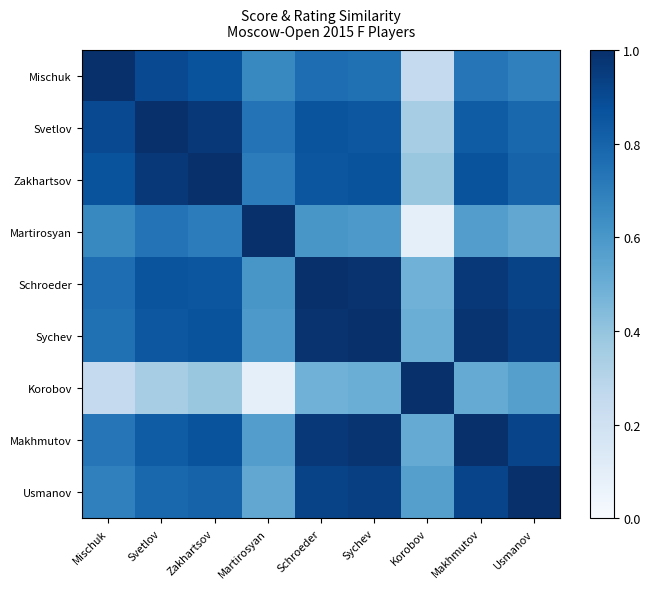

Rank the series at Martirosyan from lowest to highest value.

Korobov, Usmanov, Makhmutov, Sychev, Schroeder, Mischuk, Zakhartsov, Svetlov, Martirosyan